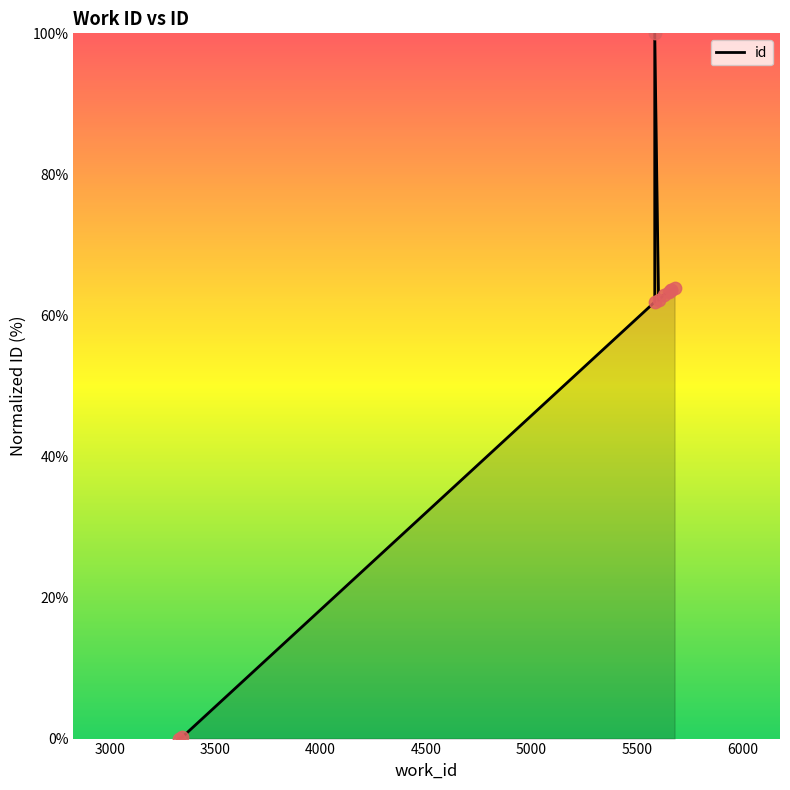

What is the change in value from 5000 to 6000?

+0.7